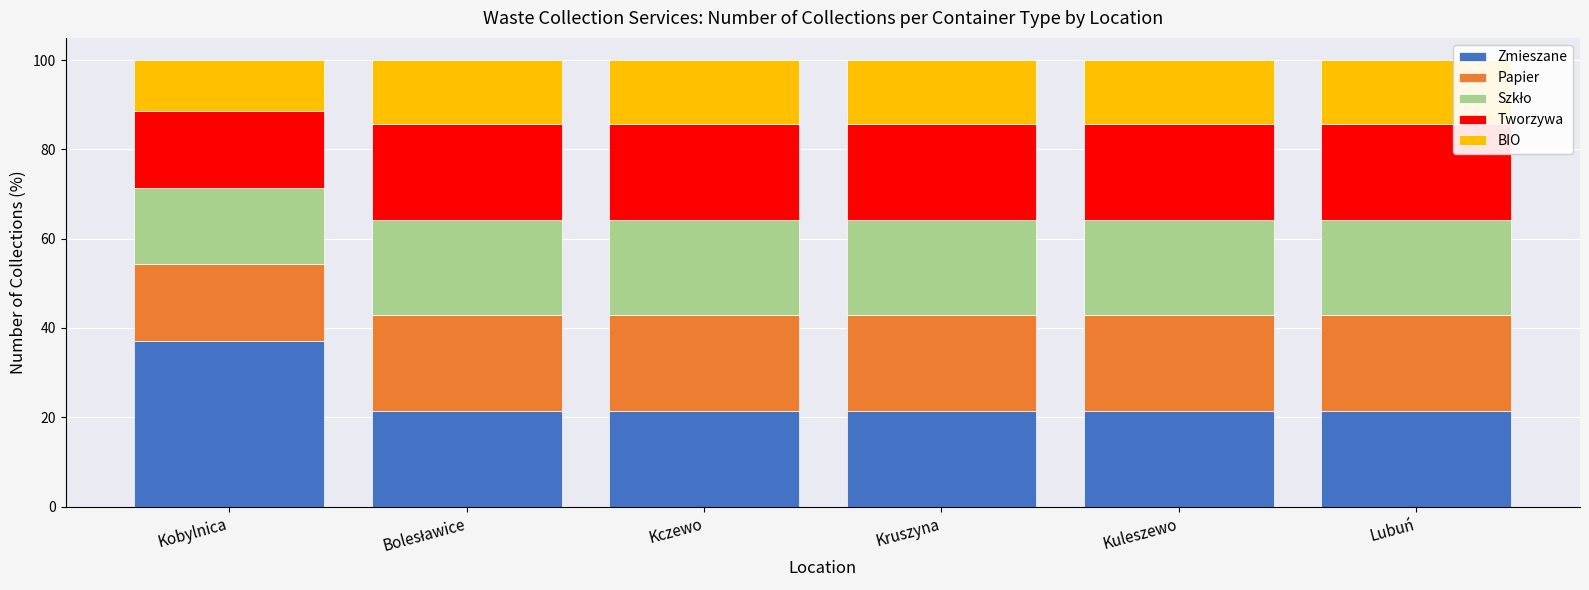

What is the average value of the Zmieszane series?

24.0